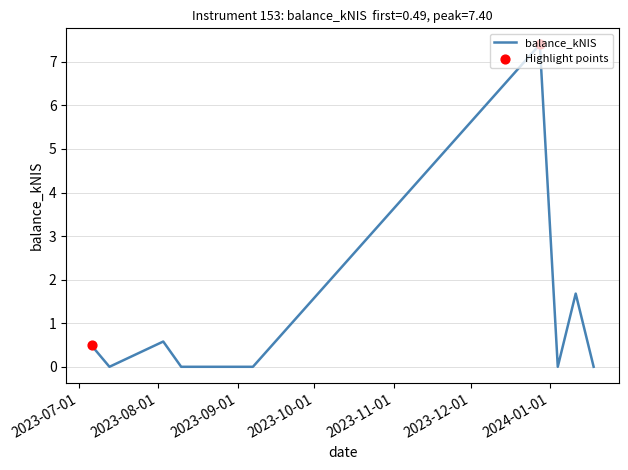

What is the difference between the maximum and minimum values?

7.4